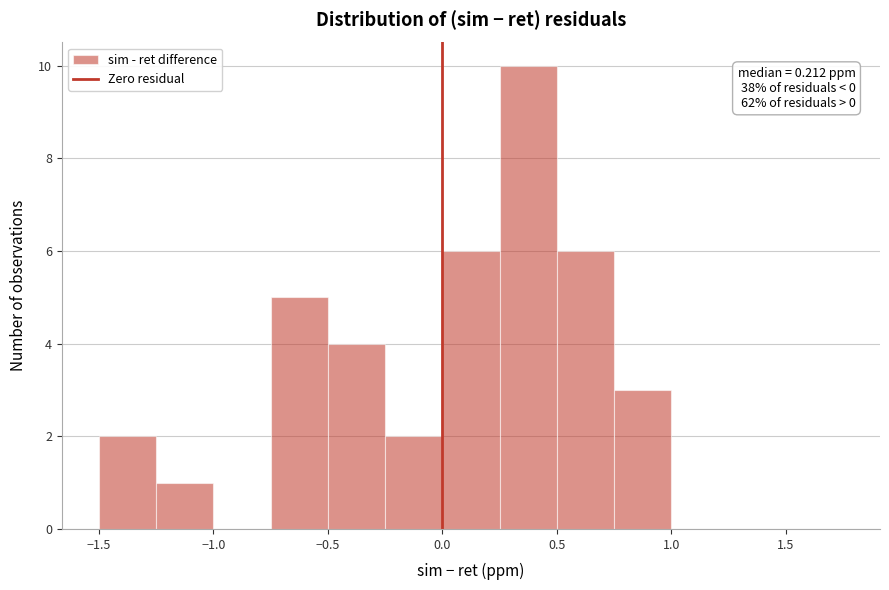

Which range on the x-axis has the tallest bar?

0.25 to 0.50